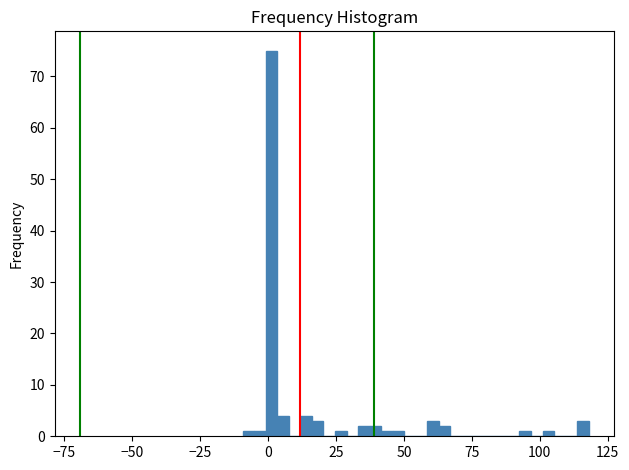

Around what value on the x-axis is the tallest bar? Give the approximate position of its centre, as read against the axis.

0